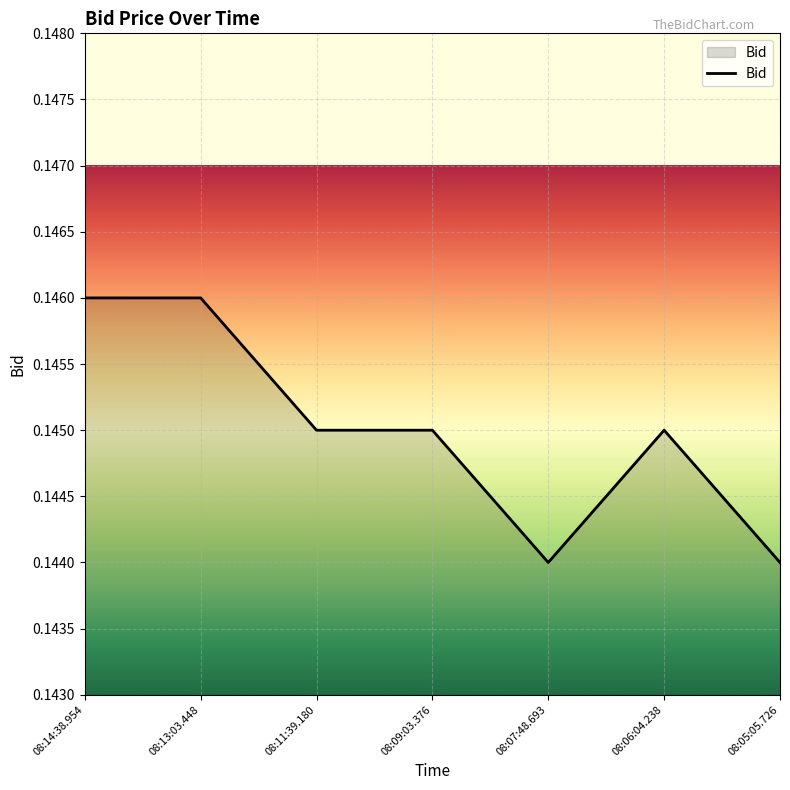

Which has a higher value, 08:05:05.726 or 08:13:03.448?

08:13:03.448